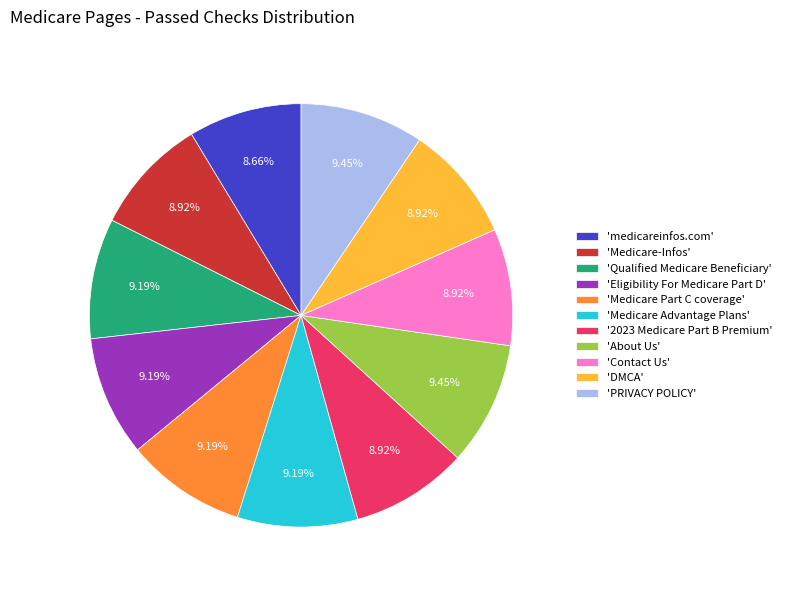

Does any single category account for the majority?

No